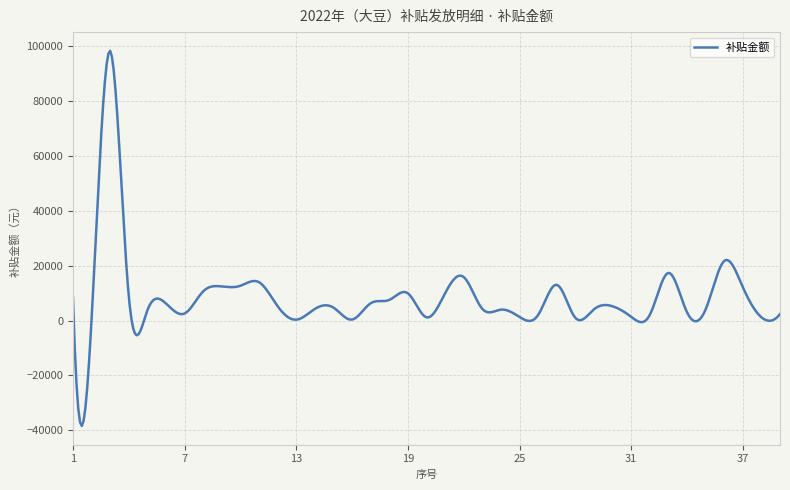

What is the minimum value shown in the chart?

-38448.0